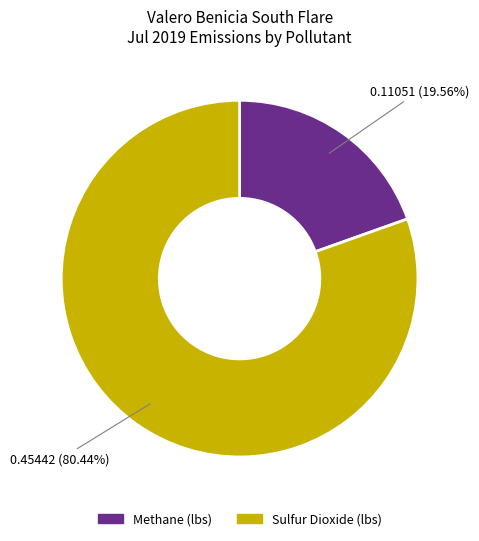

To the nearest percent, what percentage of the pie is Sulfur Dioxide (lbs)?

80%